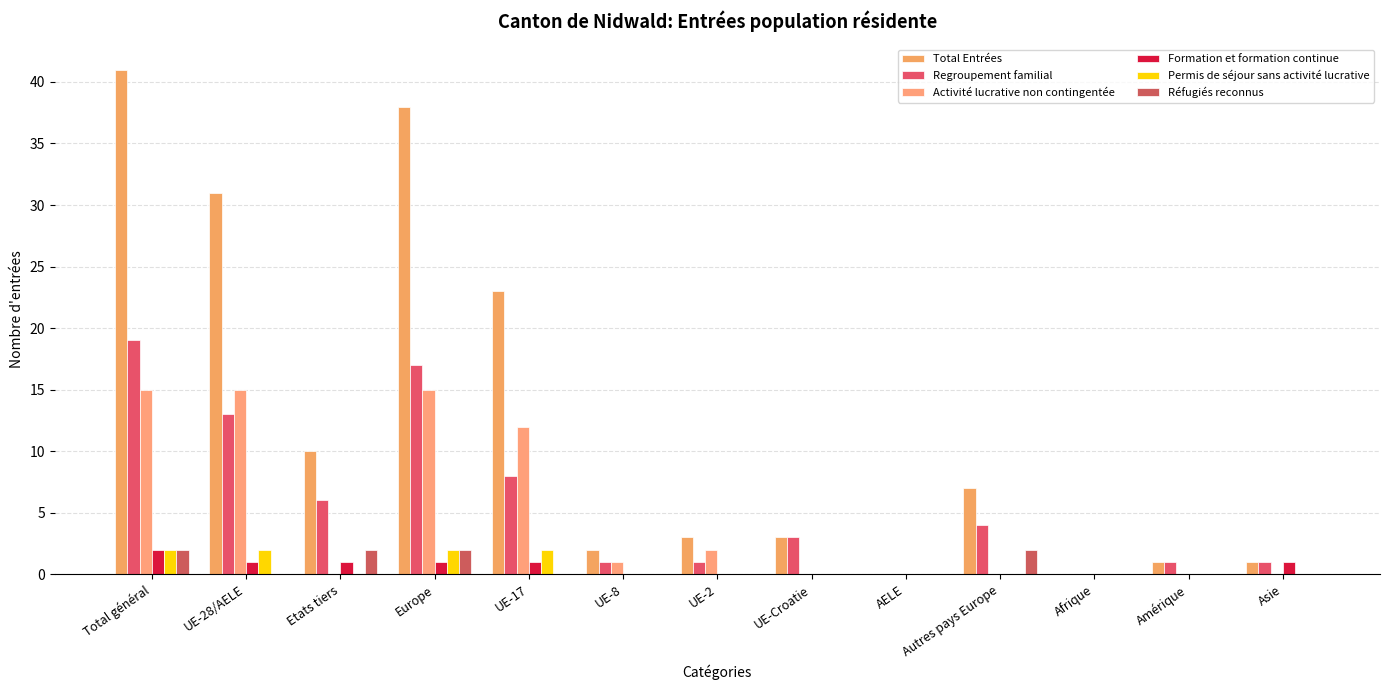

Are the bars grouped side by side (vs. stacked)?

Yes